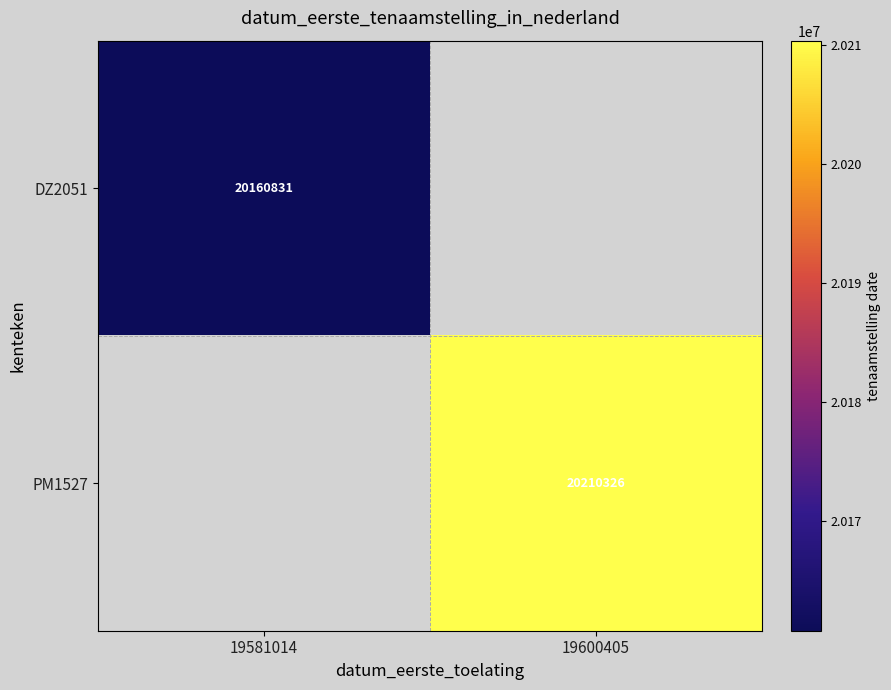

The value of DZ2051 at 19581014 is 35371031. True or false?

False